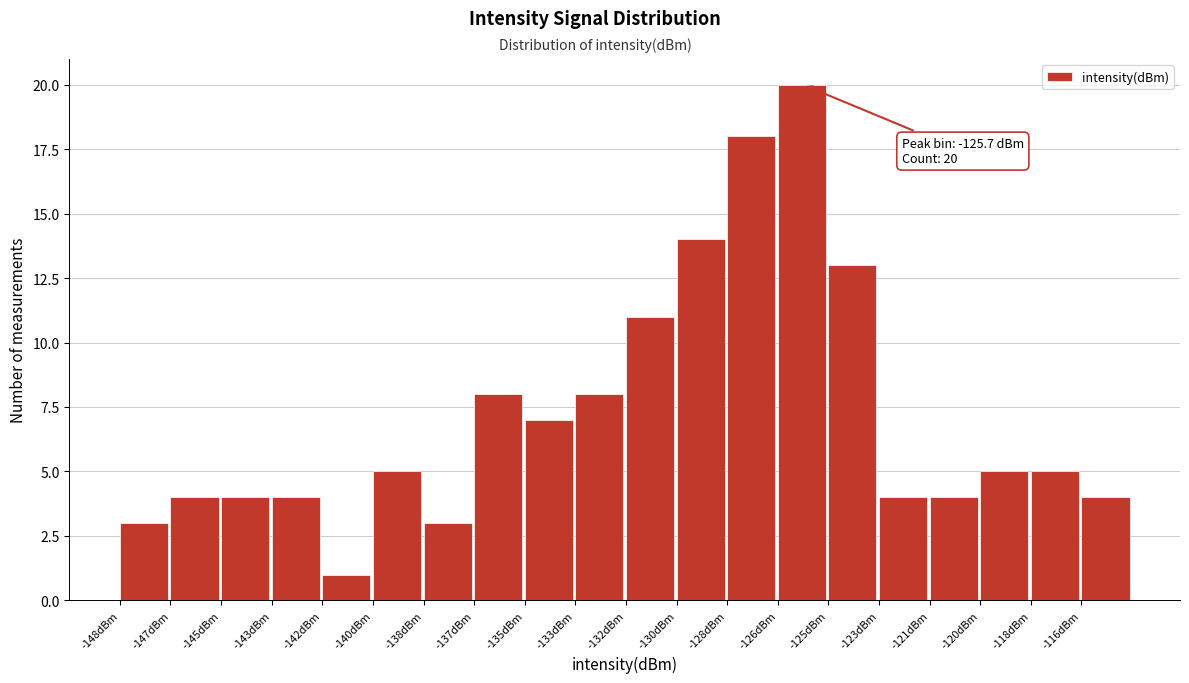

Reading left to right, what are all the values shown in this chart?

3	4	4	4	1	5	3	8	7	8	11	14	18	20	13	4	4	5	5	4